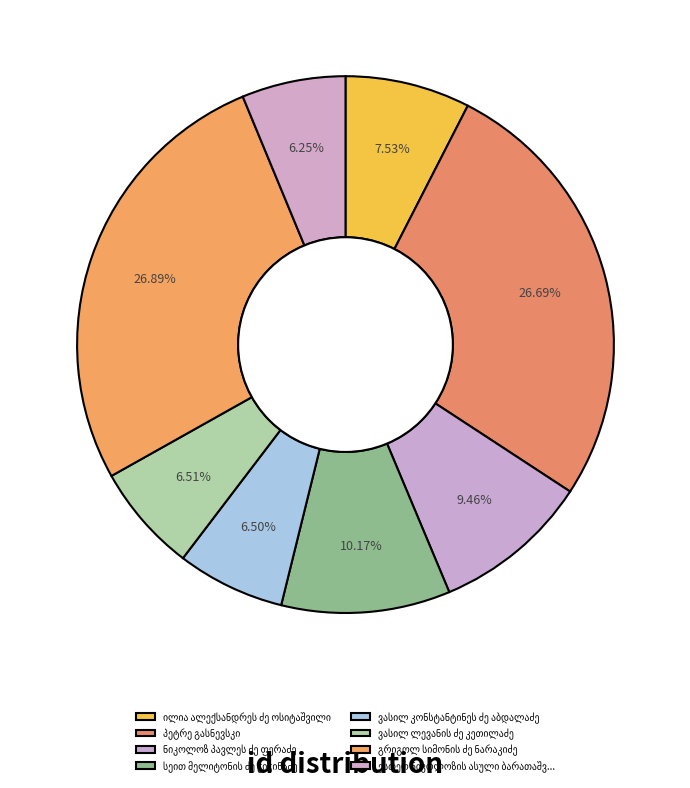

Is it true that ვასილ ლევანის ძე კეთილაძე is 1% of the pie?

False